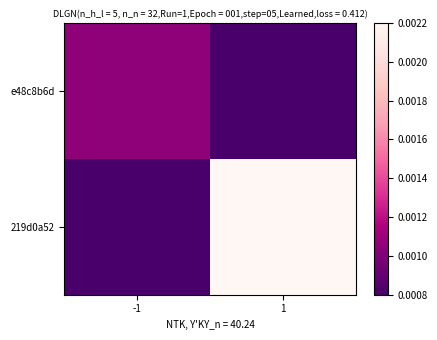

Which series changed the most between -1 and 1?

219d0a52